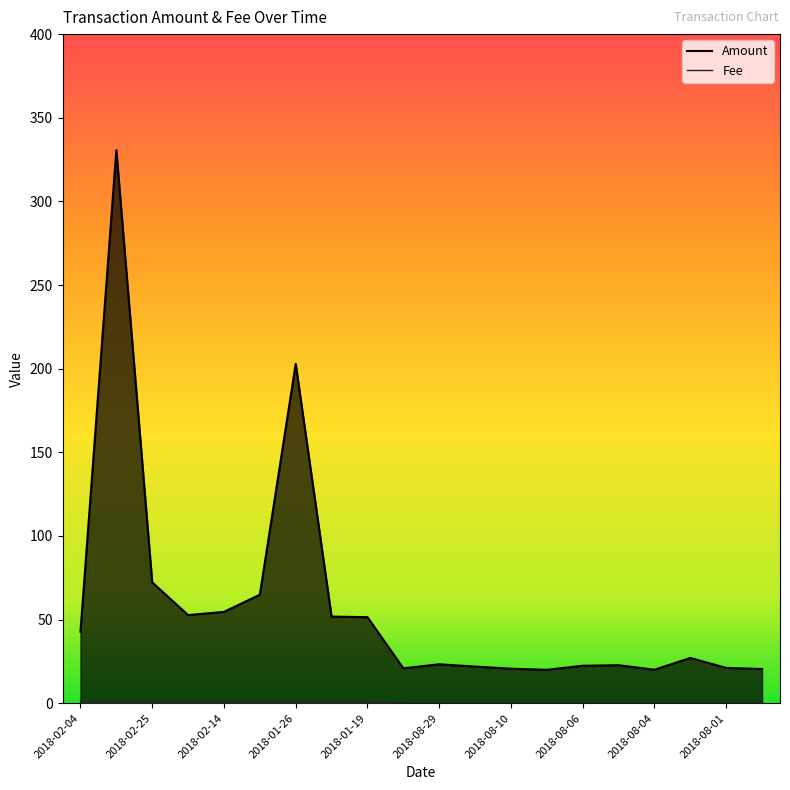

True or false: Amount and Fee cross at least once.

False